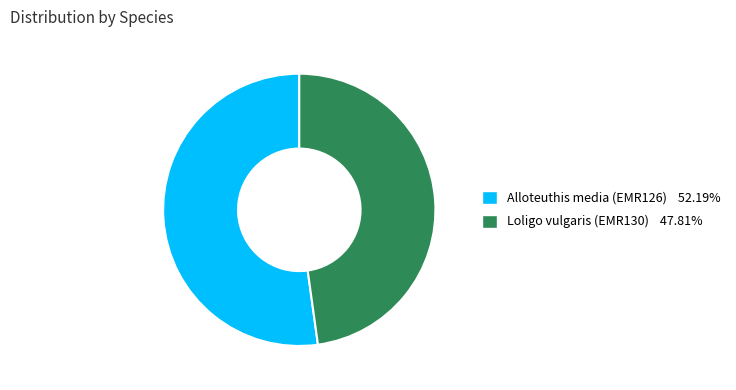

Approximately how many times larger is the value at Alloteuthis media (EMR126) compared to Loligo vulgaris (EMR130)?

1.1